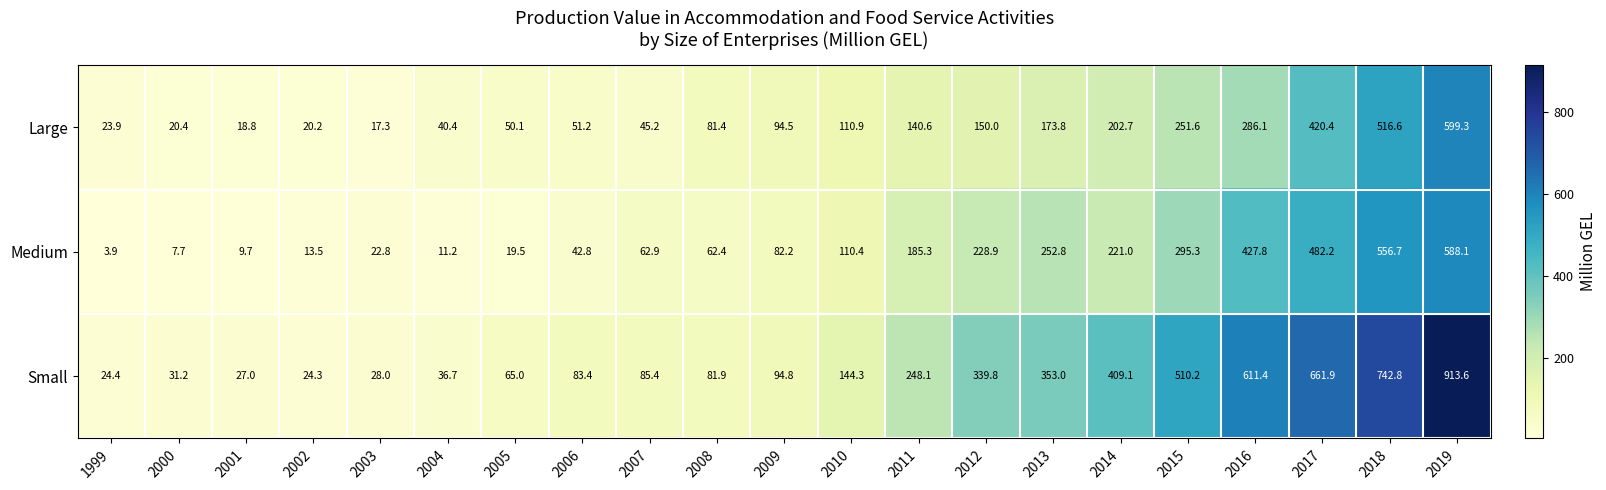

How many categories are shown in the chart?

21